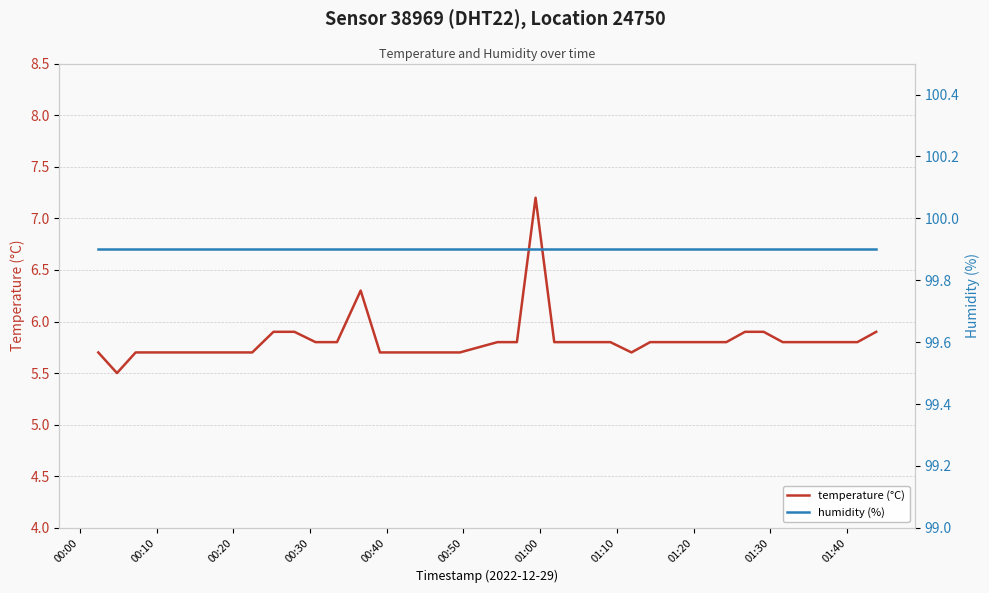

What is the difference between the maximum and minimum values in the temperature (°C) series?

1.7